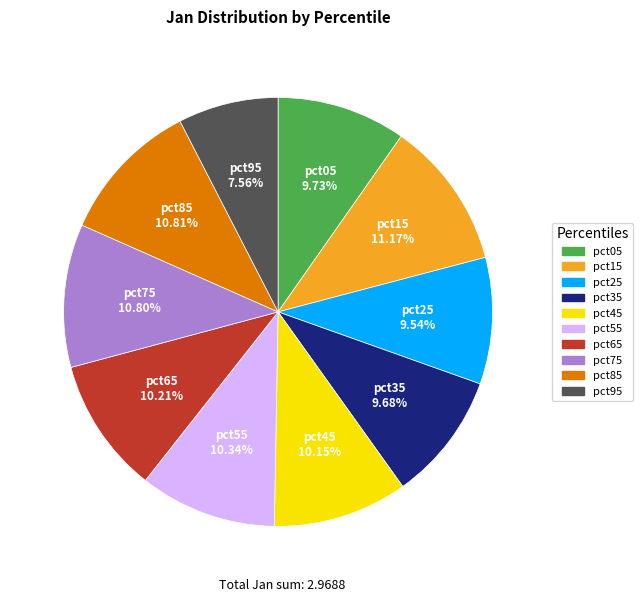

Is there any slice that represents more than half of the pie?

No